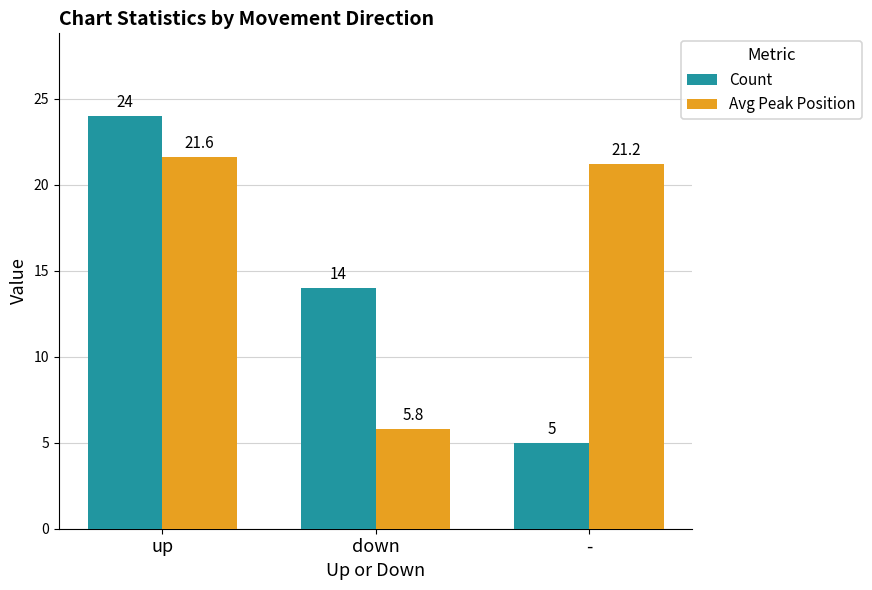

What are all the series names shown in the legend?

Count, Avg Peak Position